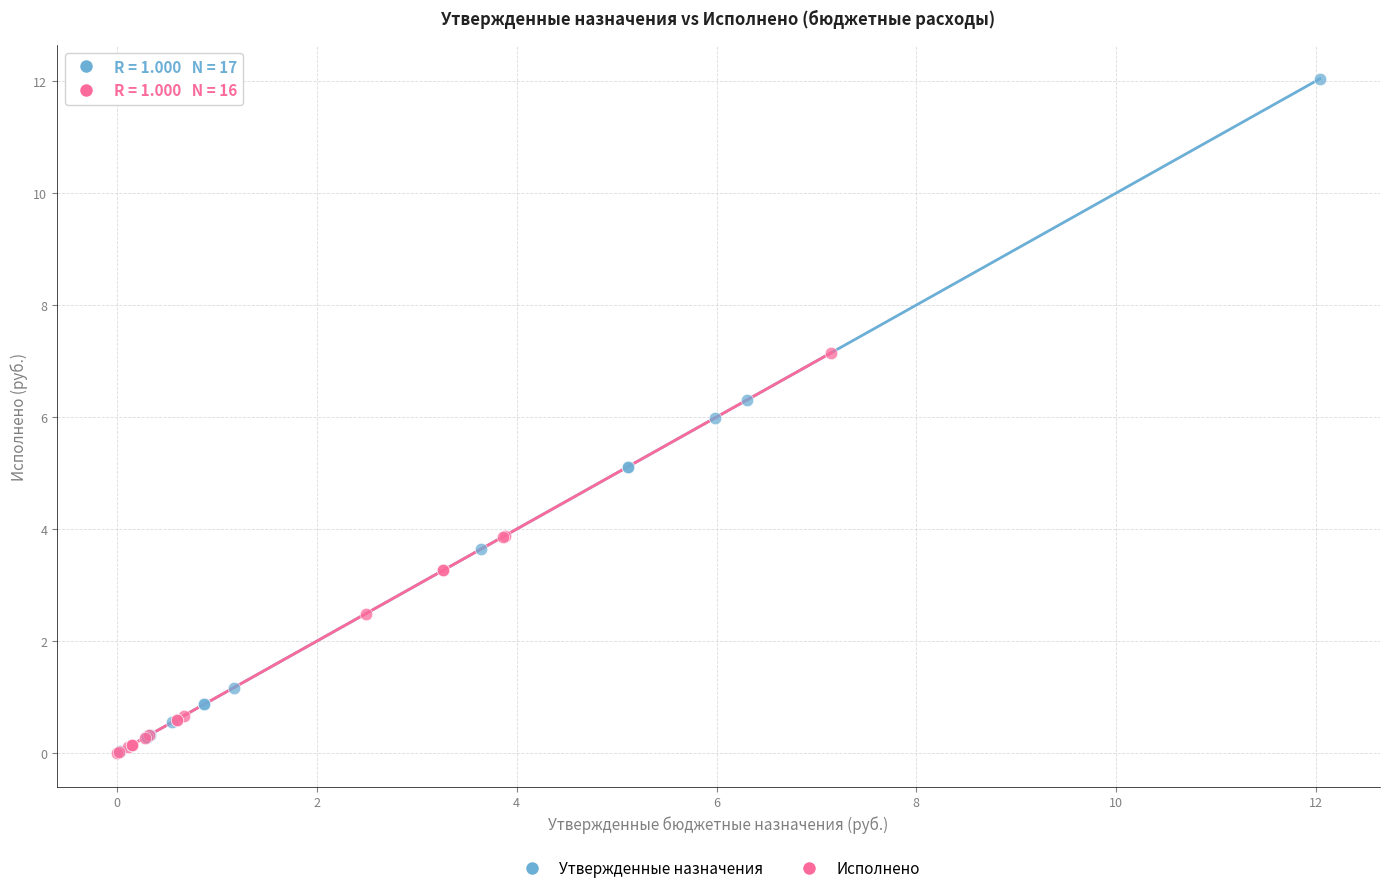

Which series has the largest Y range (max minus min)?

Утвержденные назначения